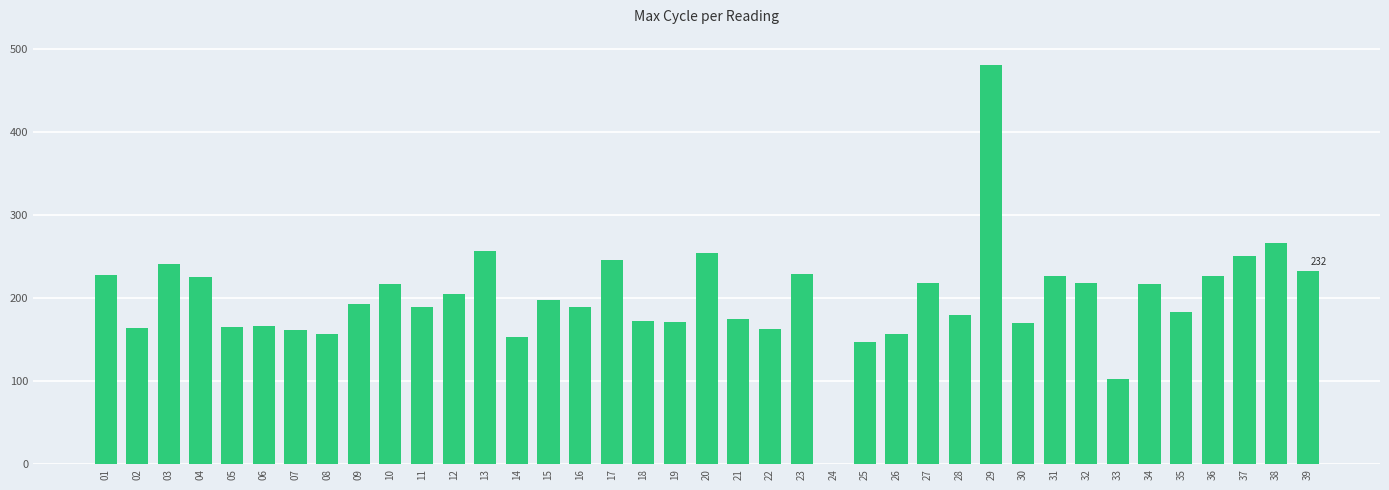

Is it true that the value at 18 is 172.3?

True